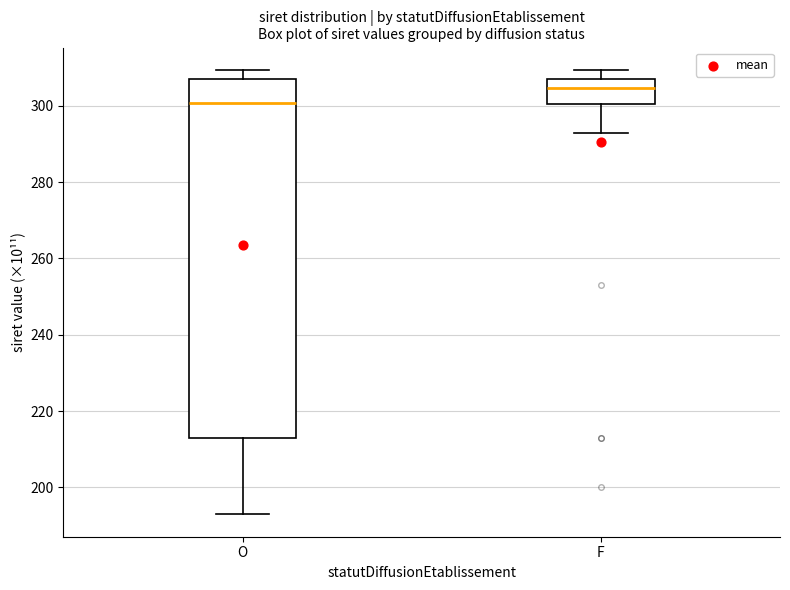

Reading left to right, transcribe this box plot: for each box, give where its median line is, the range the box spans, and where its two whiskers end, as read against the y-axis. The values are not printed on the chart, so give them approximately, as read against the axis.

O: median 300, box 212 to 306, whiskers 192 to 310
F: median 304, box 300 to 306, whiskers 292 to 310